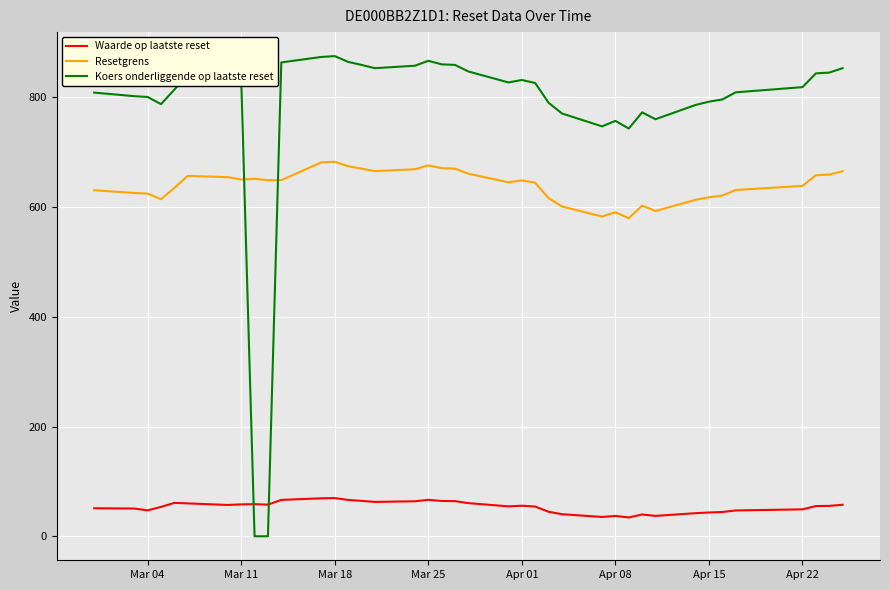

Which series has the largest total across all categories?

Koers onderliggende op laatste reset